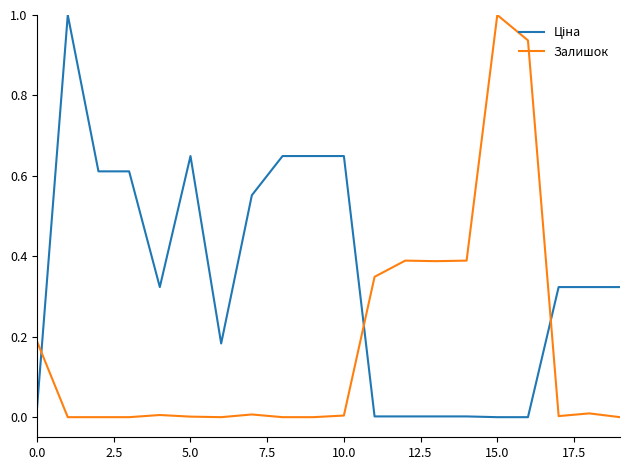

What is the highest value of the Залишок series?

1.0